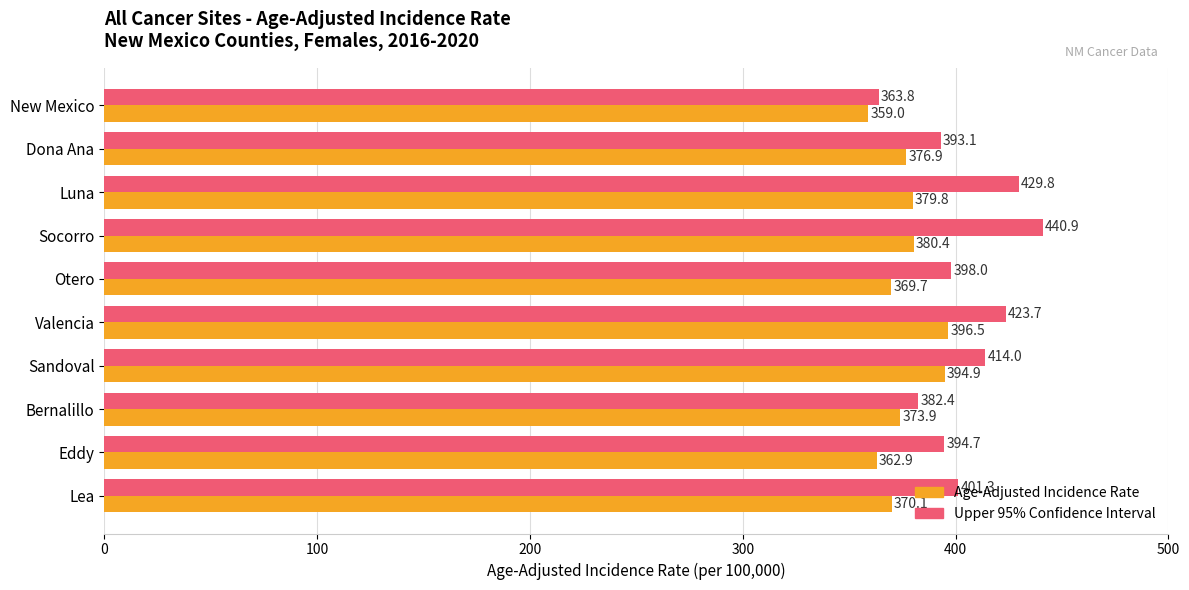

What is the spread (max minus min) of values at Bernalillo?

8.5